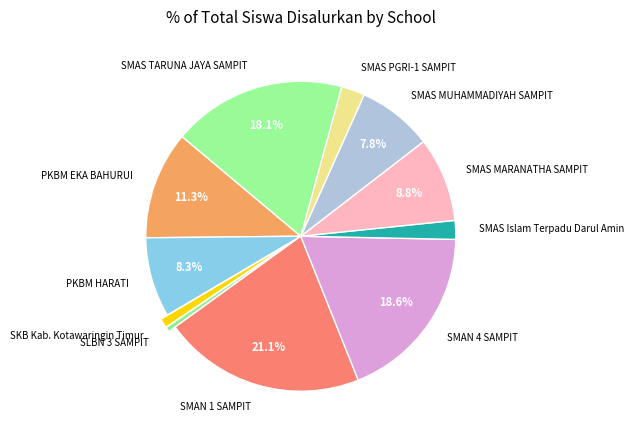

The SMAS Islam Terpadu Darul Amin slice represents 11% of the pie. True or false?

False